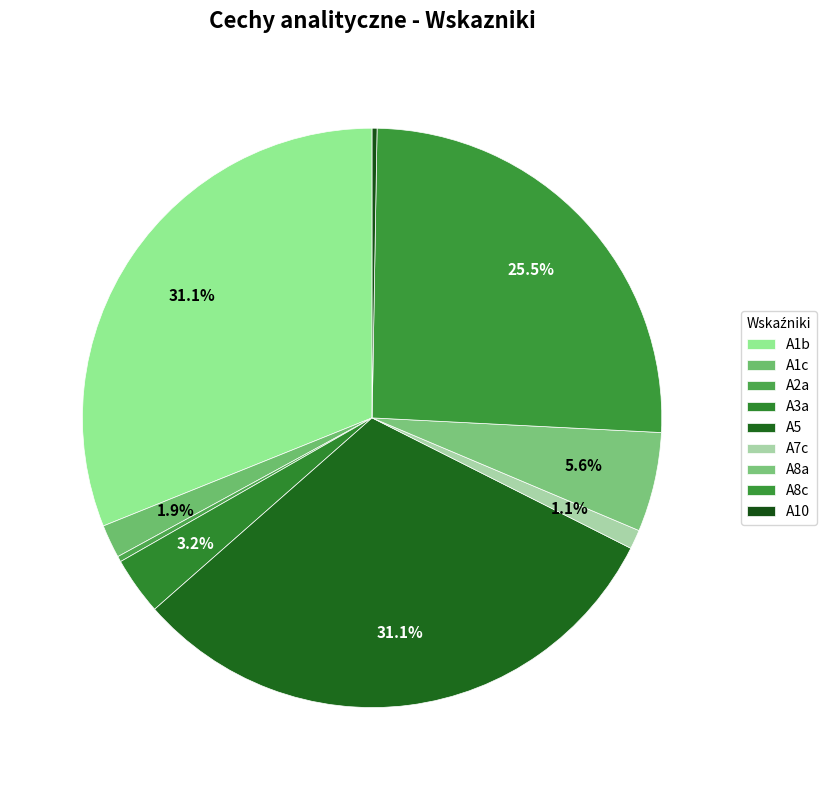

How many slices are in this pie chart?

9